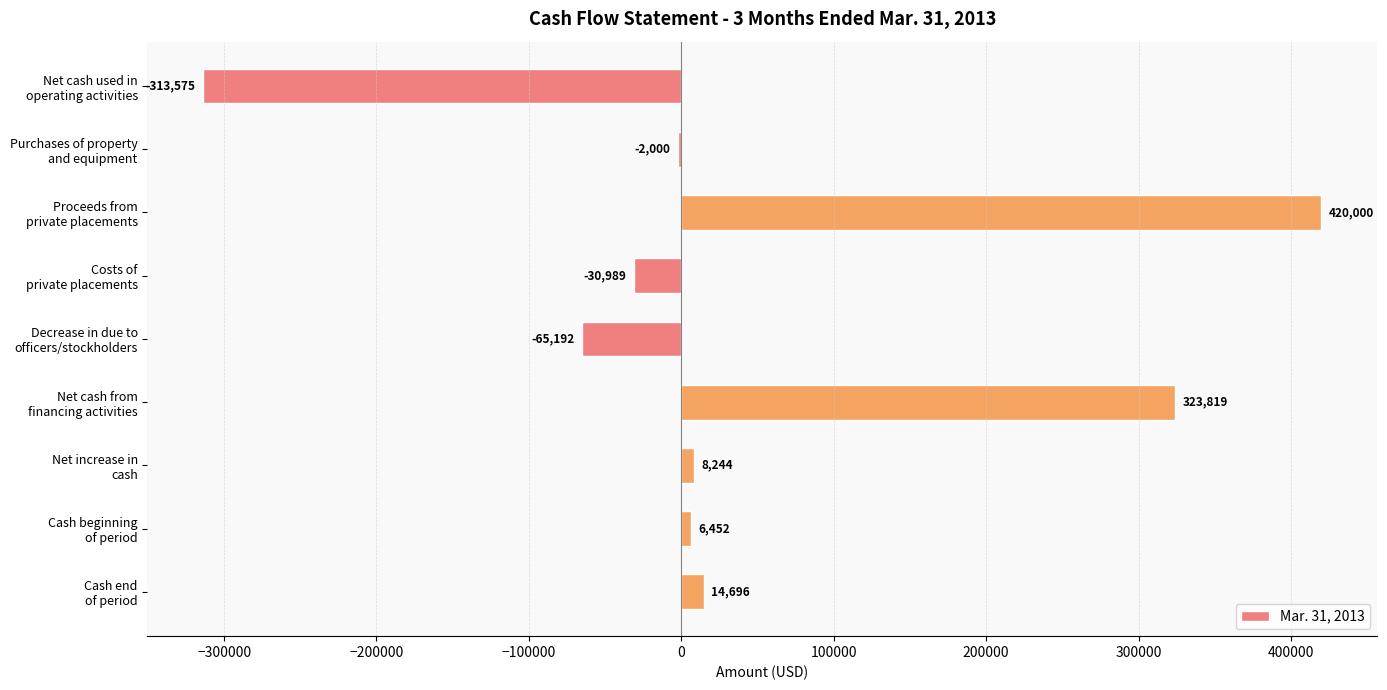

What is the maximum value shown in the chart?

420000